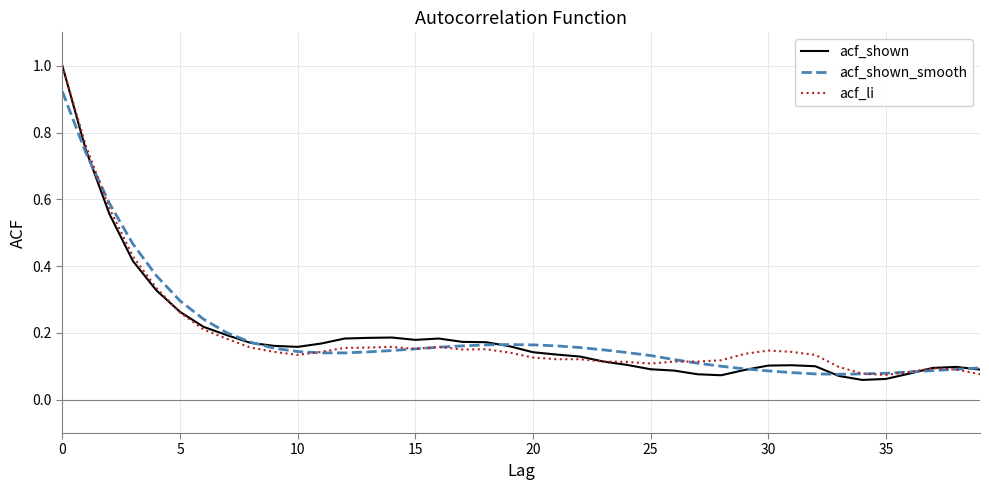

Which series has the largest range (max minus min)?

acf_shown